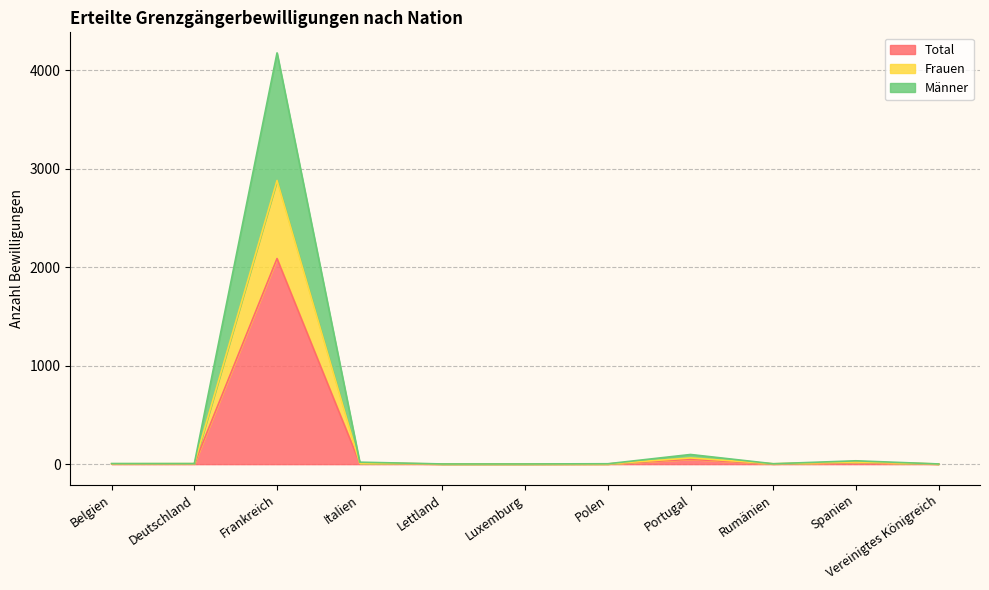

What is the difference between the maximum and minimum values in the Frauen series?

2877